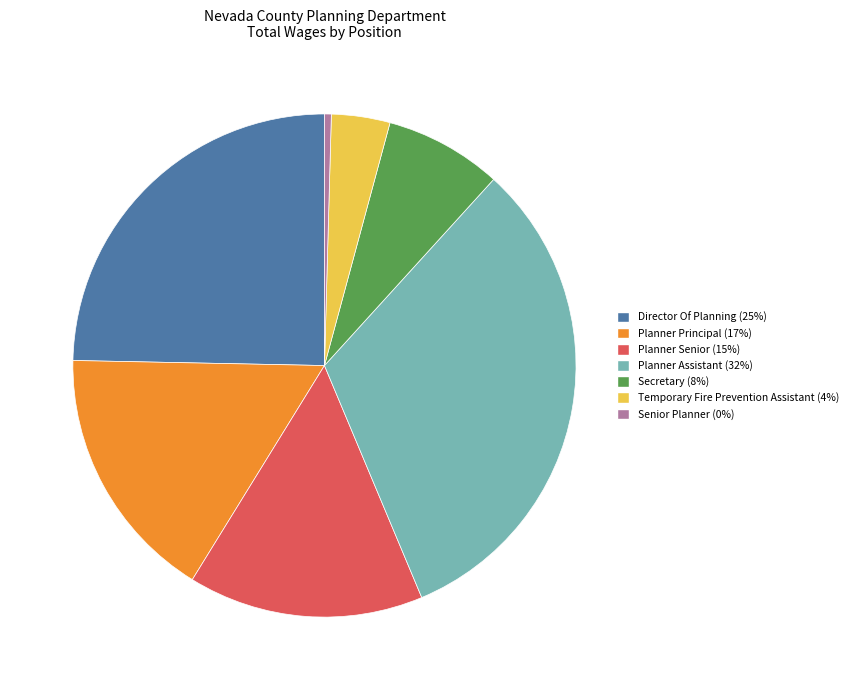

Combined, do Temporary Fire Prevention Assistant and Planner Senior account for over 50%?

No